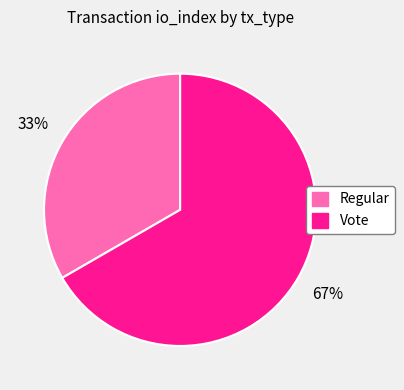

Is the sum of Vote and Regular greater than half?

Yes